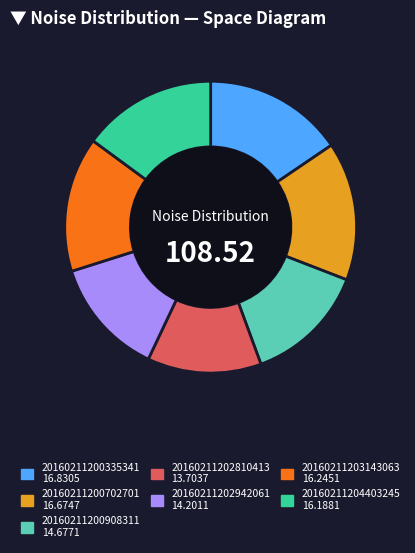

Is there a majority slice in this chart?

No